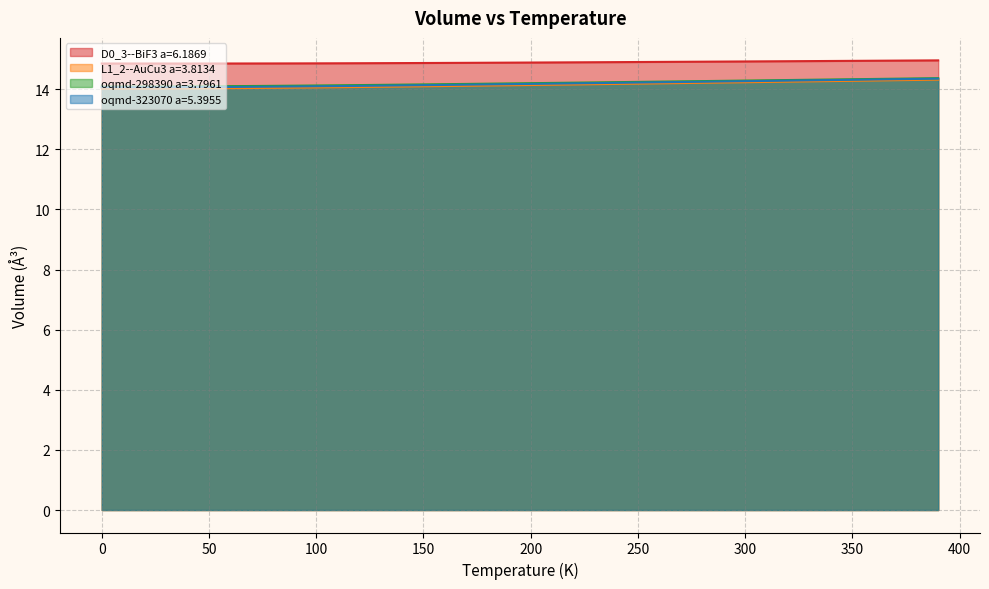

True or false: oqmd-298390 a=3.7961 has more than 1 points higher than both neighbors.

False